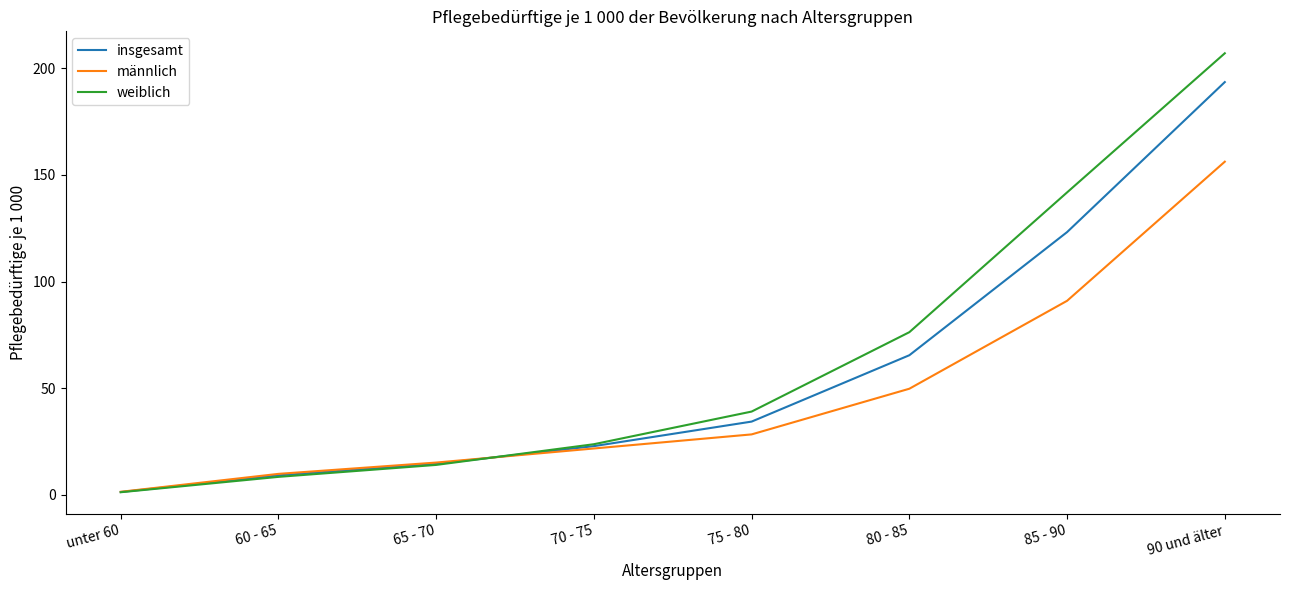

How many values in the weiblich series exceed 39?

4